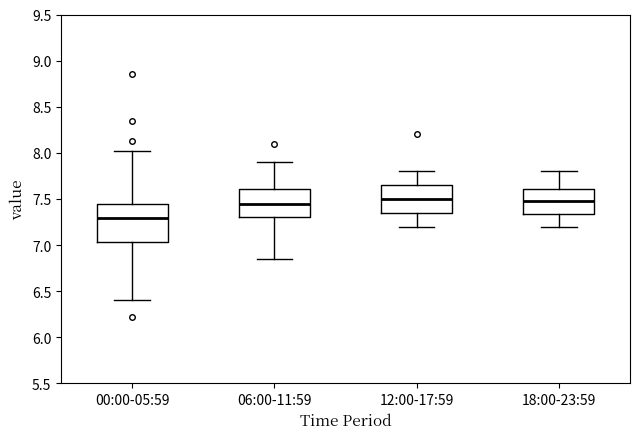

Reading left to right, read every box against the y-axis: the position of its median line, the range the box covers, and the ends of its whiskers. The values are not printed on the chart, so give them approximately, as read against the axis.

00:00-05:59: median 7.30, box 7.05 to 7.45, whiskers 6.40 to 8.00
06:00-11:59: median 7.45, box 7.30 to 7.60, whiskers 6.85 to 7.90
12:00-17:59: median 7.50, box 7.35 to 7.65, whiskers 7.20 to 7.80
18:00-23:59: median 7.50, box 7.35 to 7.60, whiskers 7.20 to 7.80